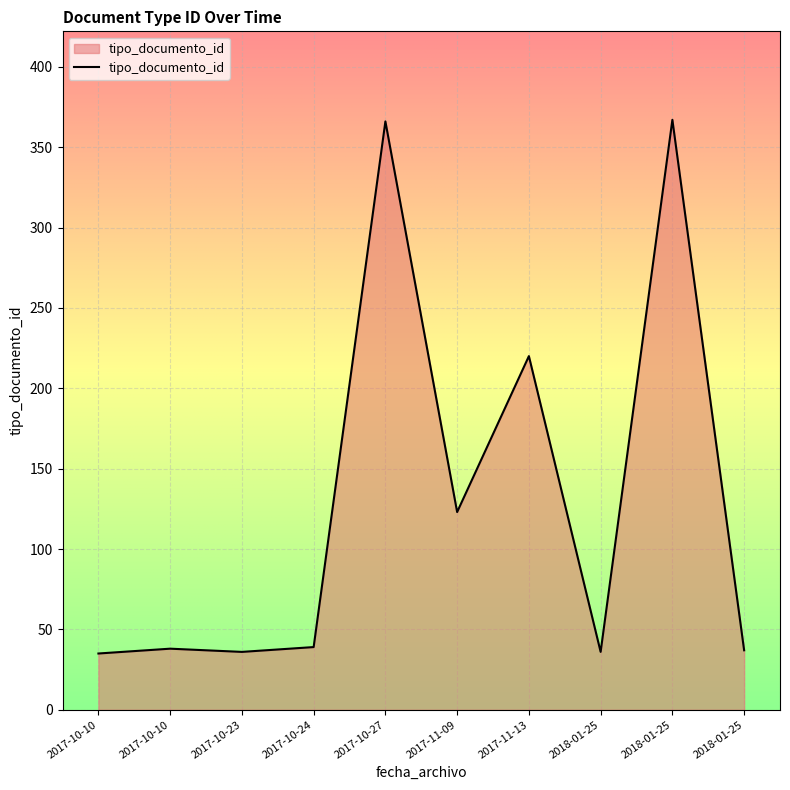

What is the approximate value at 2018-01-25?

36